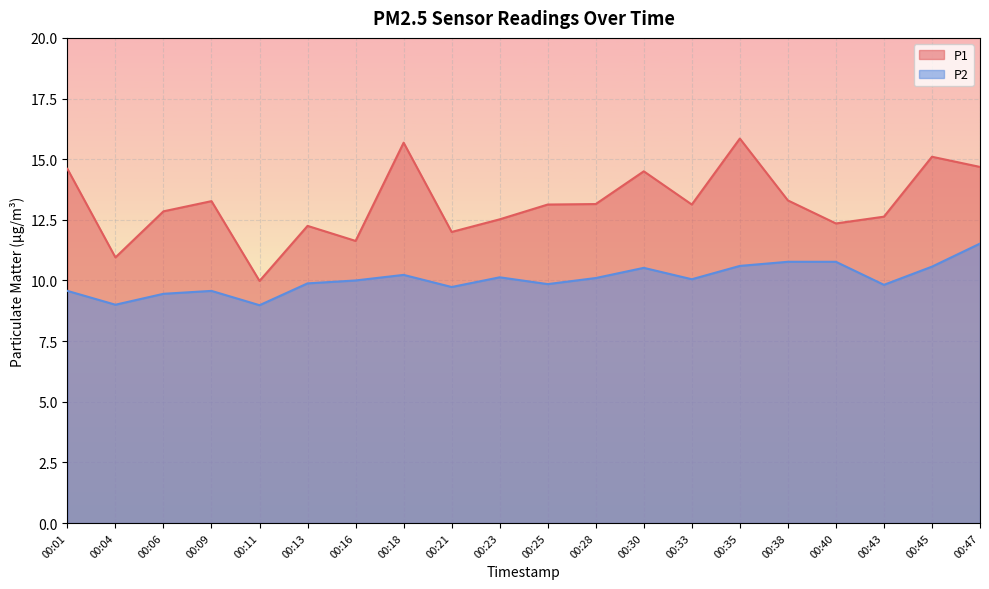

The P1 series shows 6.1 at 00:25. True or false?

False